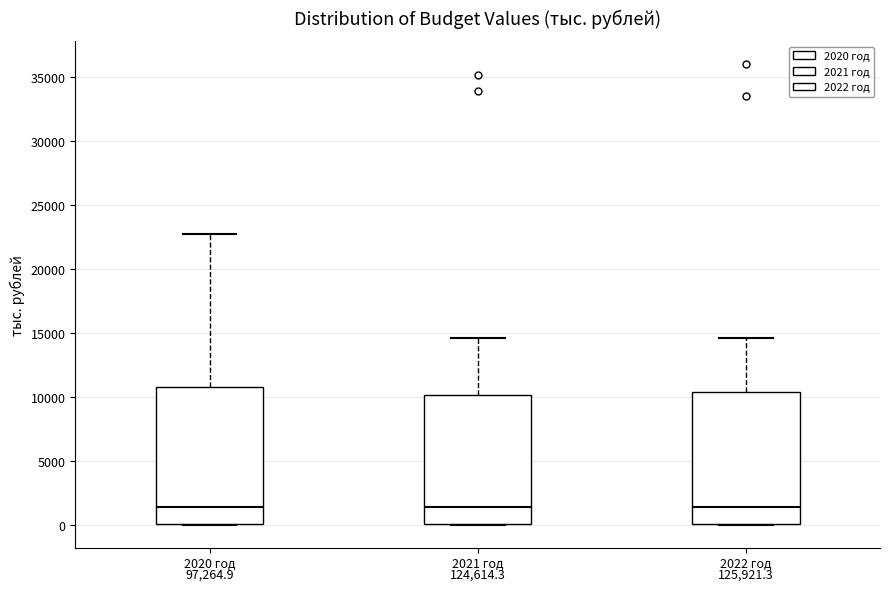

Reading left to right, read every box against the y-axis: the position of its median line, the range the box covers, and the ends of its whiskers. The values are not printed on the chart, so give them approximately, as read against the axis.

2020 год: median 1500, box 0 to 11000, whiskers 0 to 23000
2021 год: median 1500, box 0 to 10000, whiskers 0 to 14500
2022 год: median 1500, box 0 to 10500, whiskers 0 to 14500